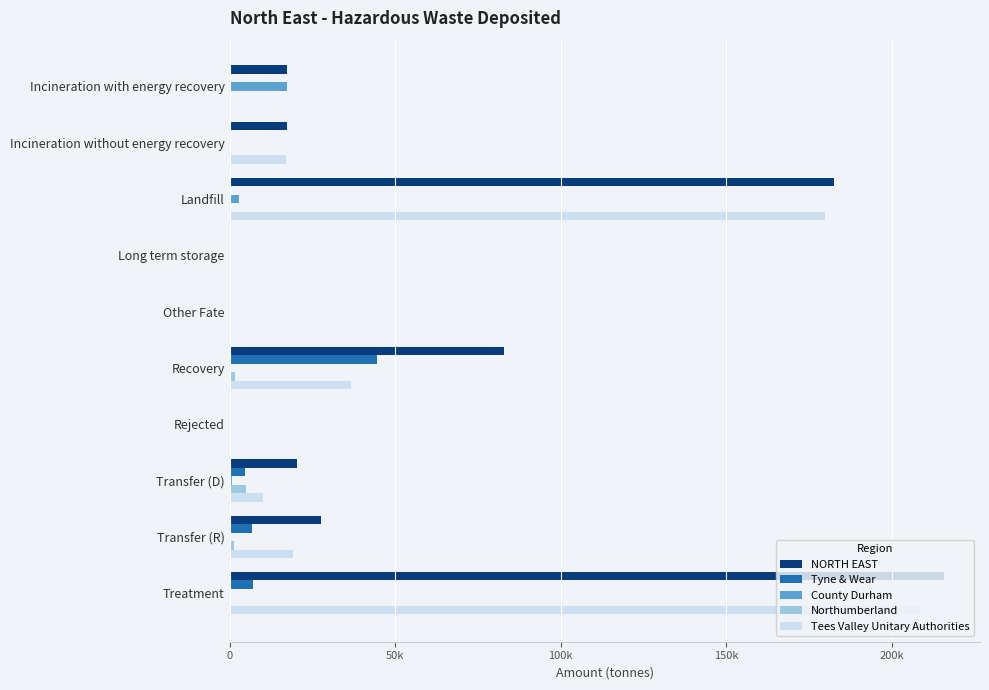

What are all the series names shown in the legend?

NORTH EAST, Tyne & Wear, County Durham, Northumberland, Tees Valley Unitary Authorities